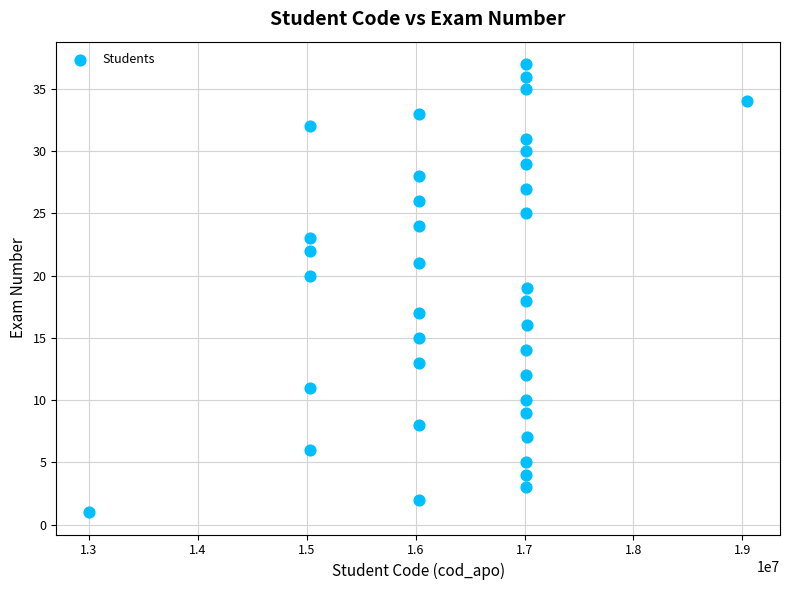

What is the range of Y values (max minus min)?

36